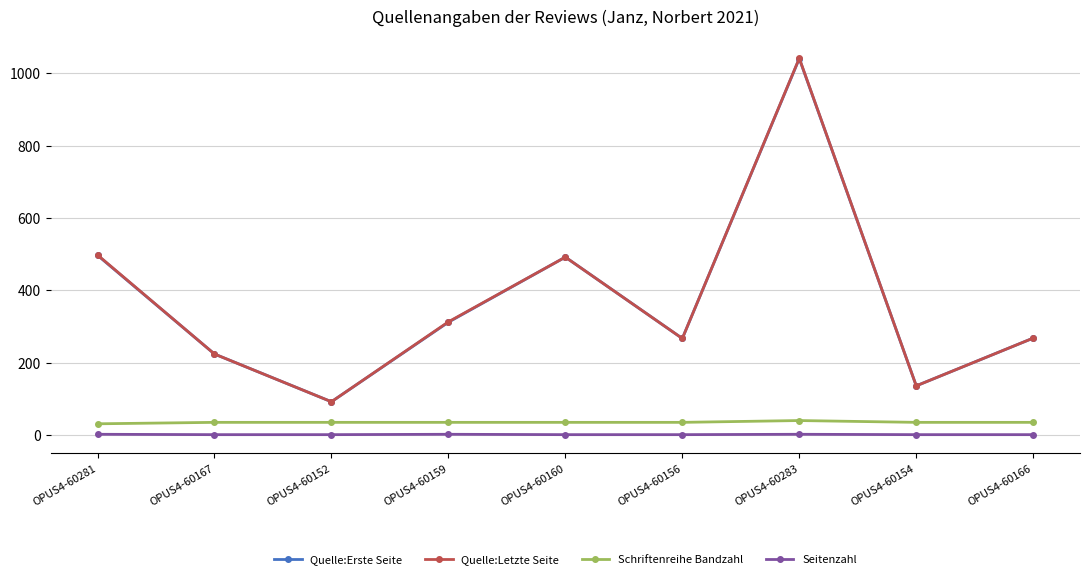

What is the sum of the Seitenzahl values at OPUS4-60156 and OPUS4-60167?

2